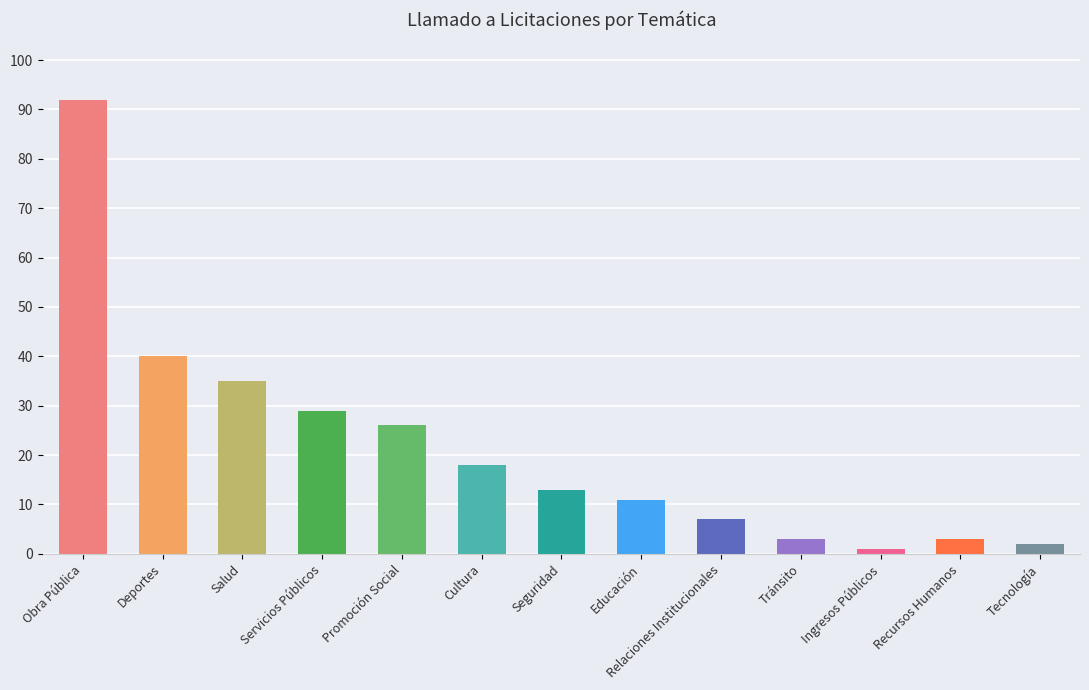

Reading left to right, extract all data points from this chart.

92	40	35	29	26	18	13	11	7	3	1	3	2